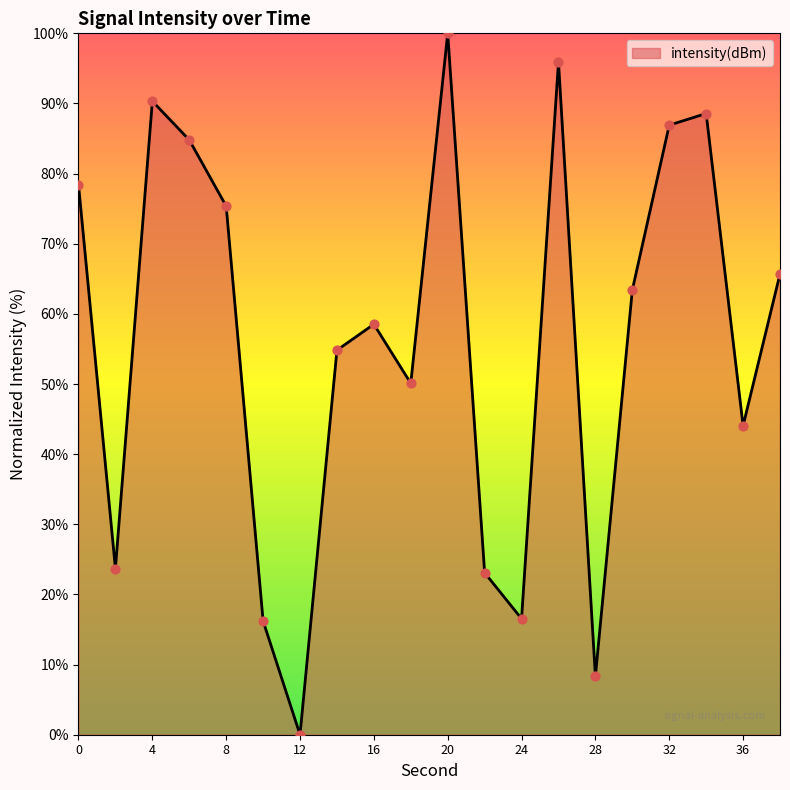

What is the greatest value displayed?

100.0